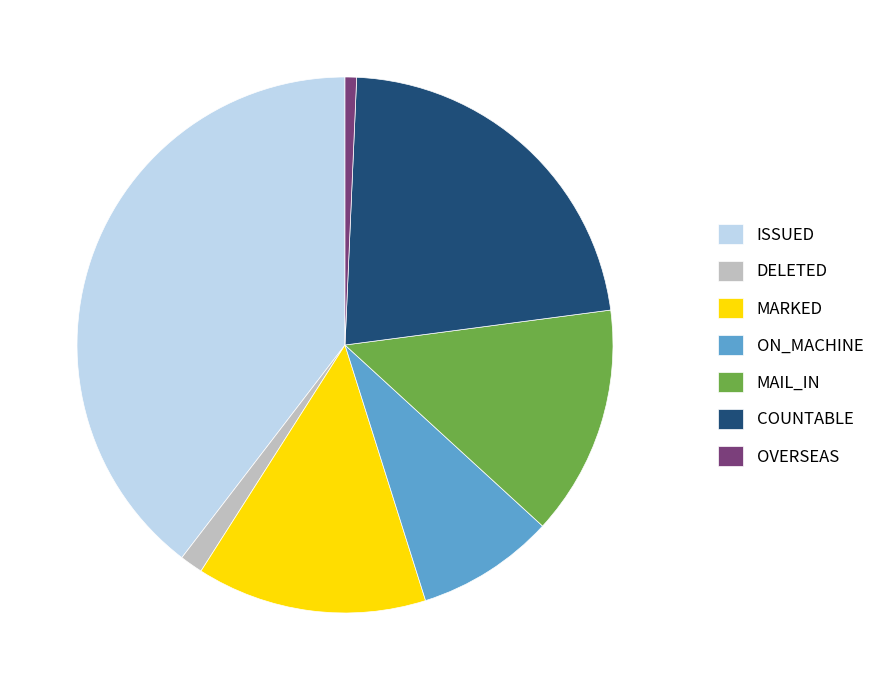

True or false: COUNTABLE accounts for 22% of the total.

True